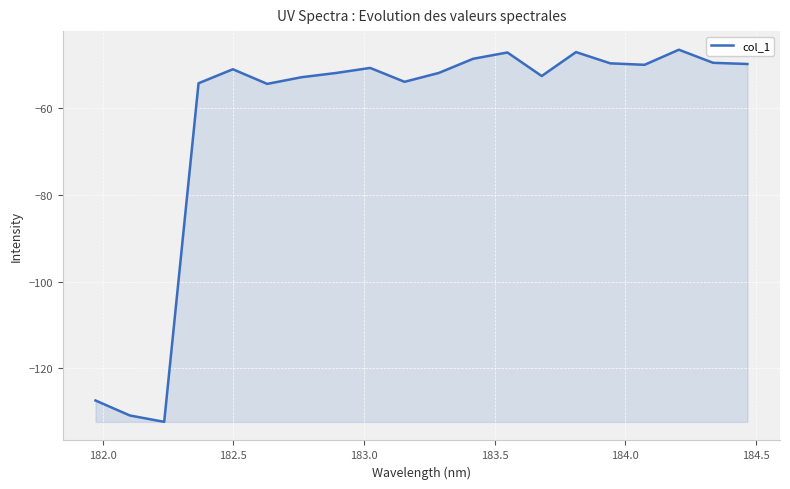

What is the smallest value displayed?

-132.4